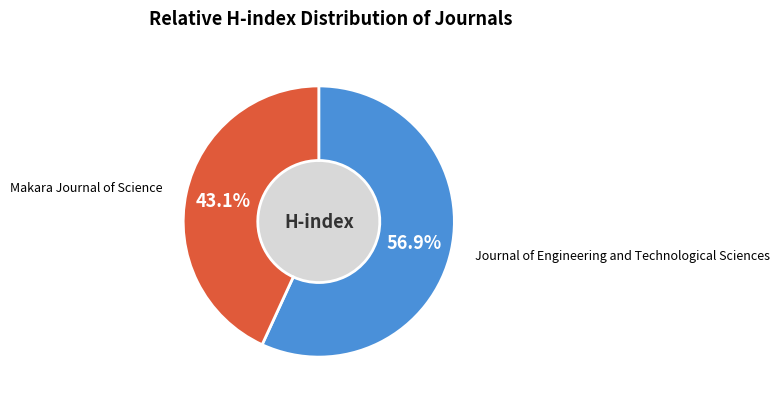

What percentage do Makara Journal of Science and Journal of Engineering and Technological Sciences together represent?

100.0%